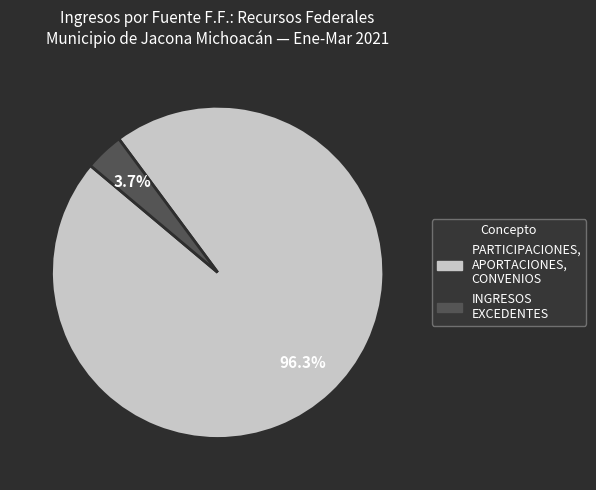

Is there a majority slice in this chart?

Yes